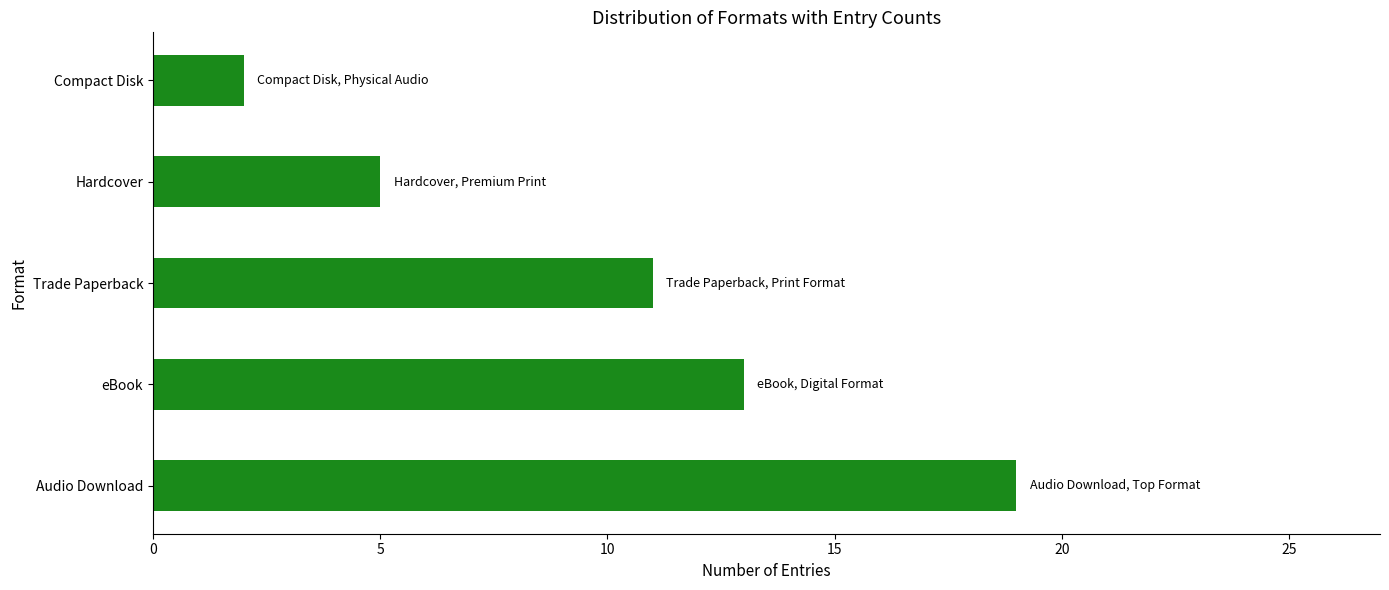

True or false: the data shows 8 at eBook.

False